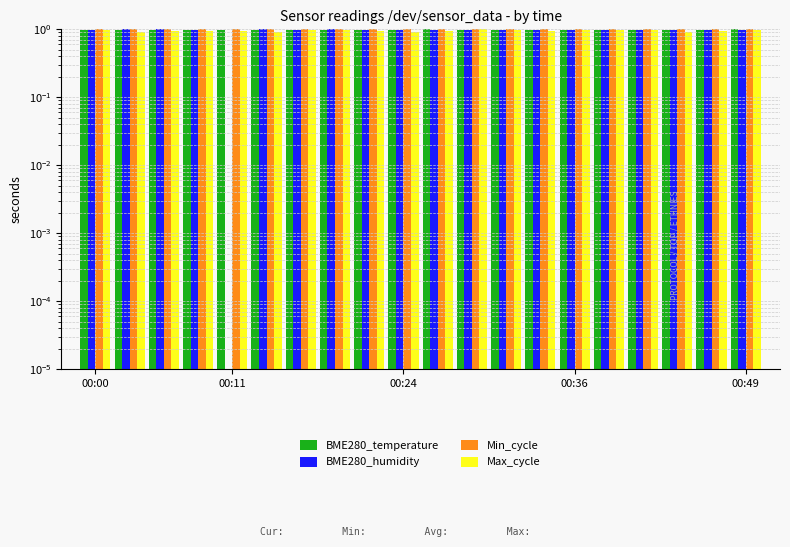

At how many categories does at least one series exceed 0?

20